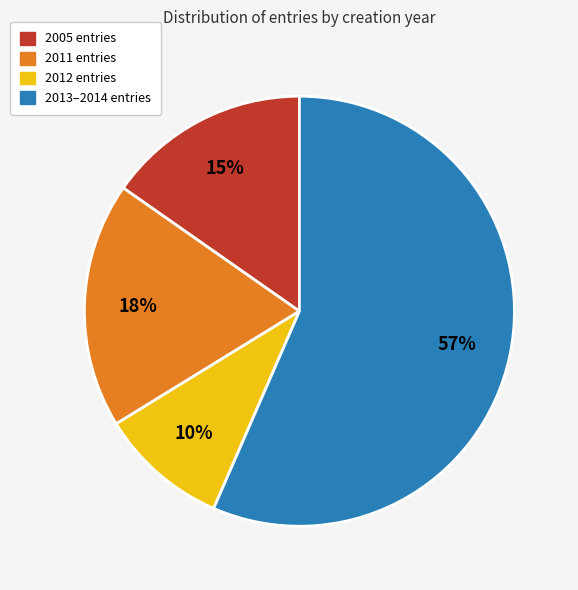

Does any single category account for the majority?

Yes